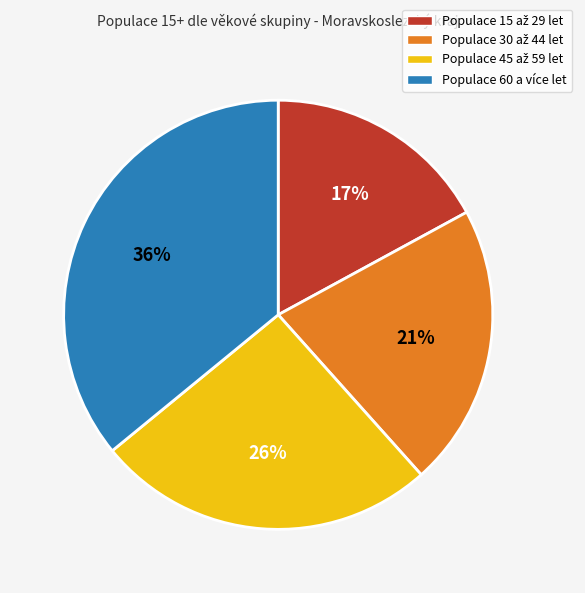

To the nearest percent, what is the average slice percentage?

25%